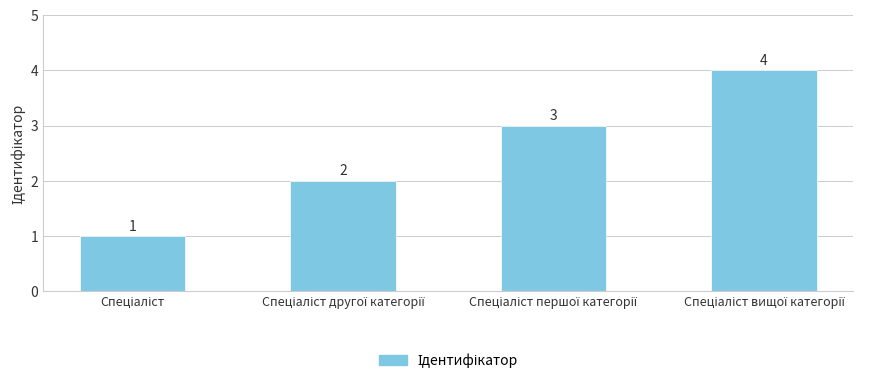

How many values are between 2 and 4?

3